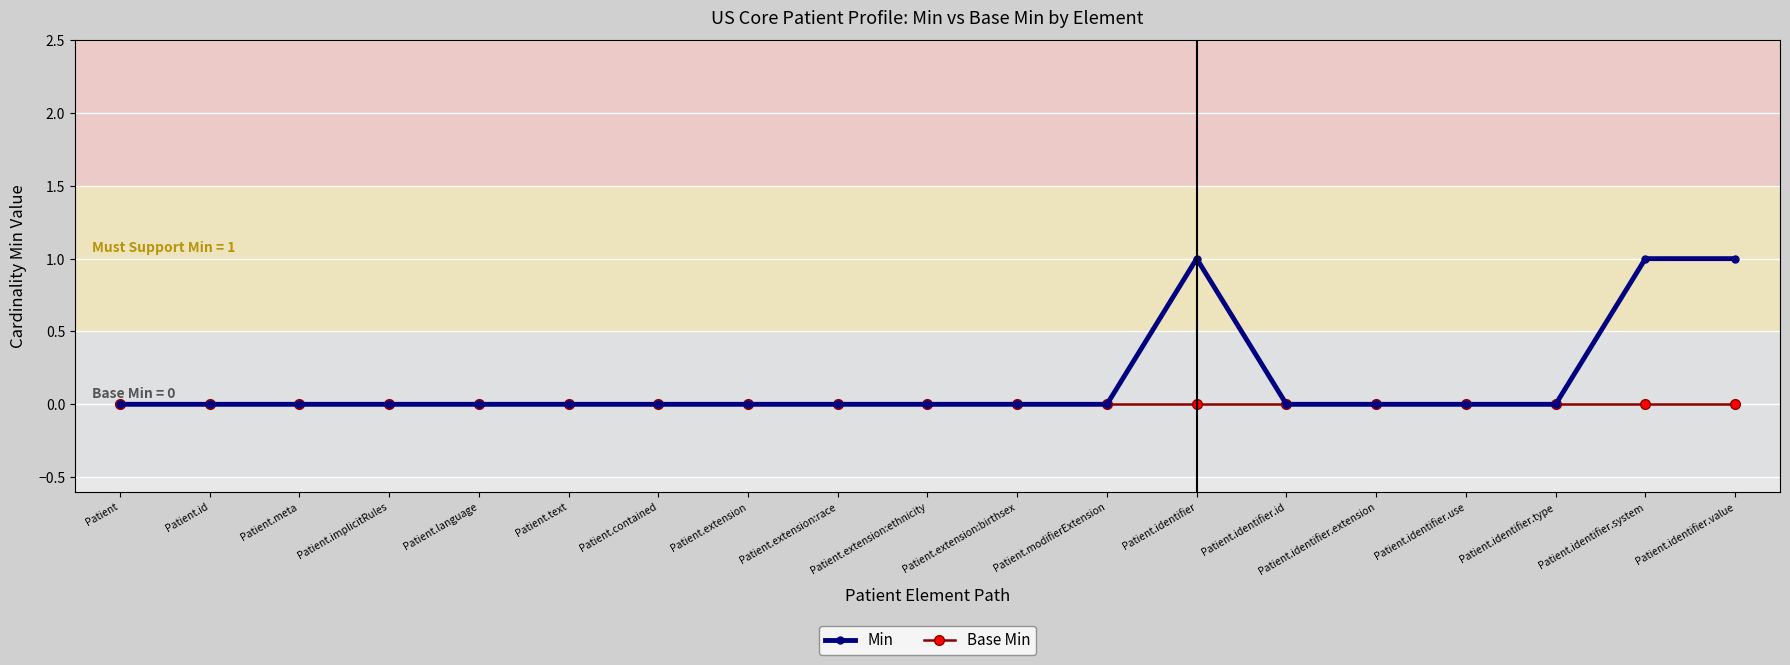

Is it true that Base Min equals 0 at Patient.identifier.use?

True